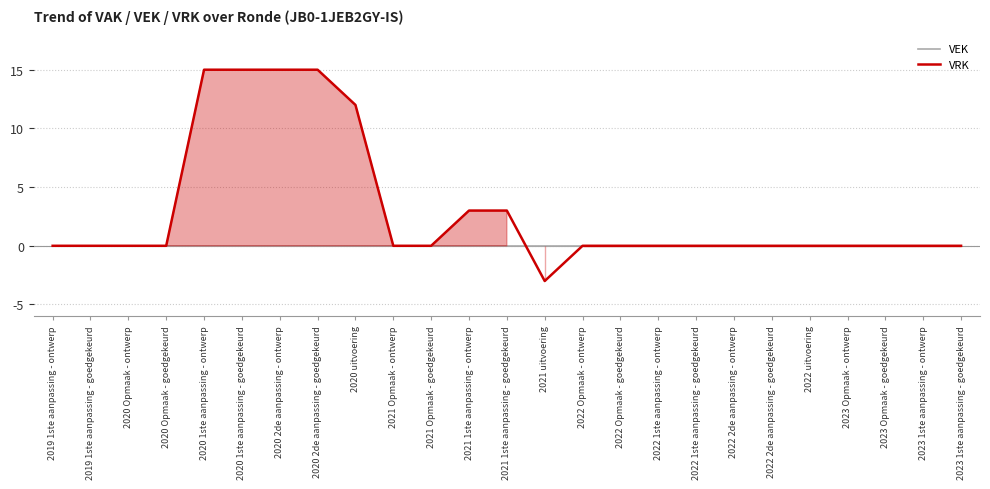

Which category has the highest value across all series?

2020 1ste aanpassing - ontwerp